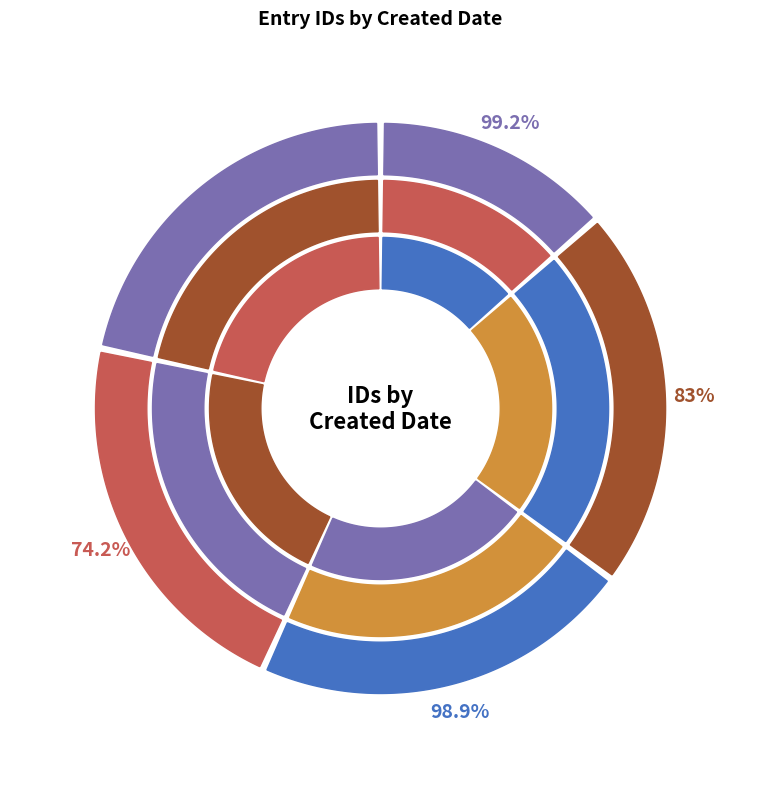

To the nearest percent, what percentage of the pie is 22421?

22%